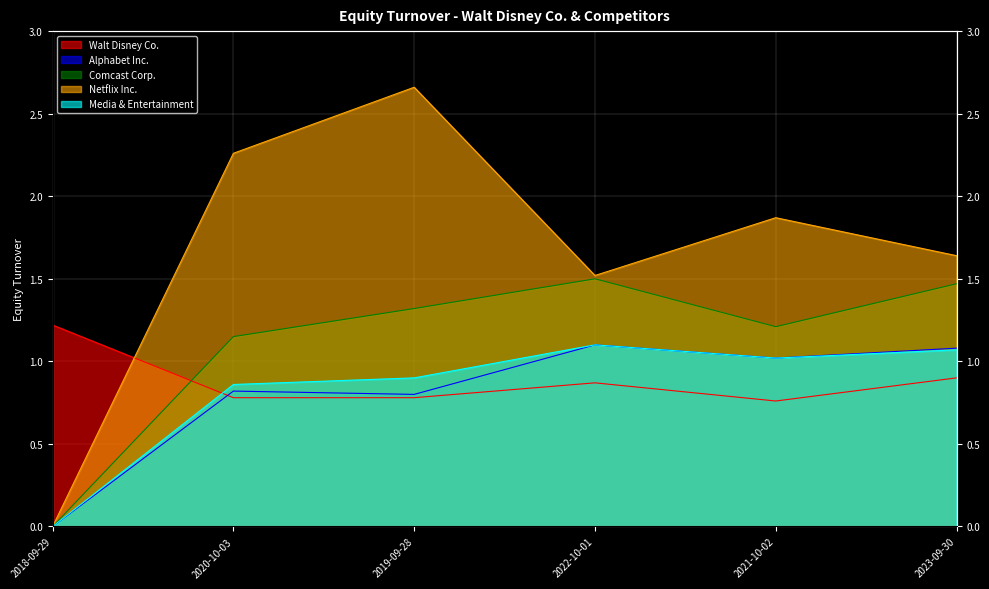

How many categories are shown in the chart?

6